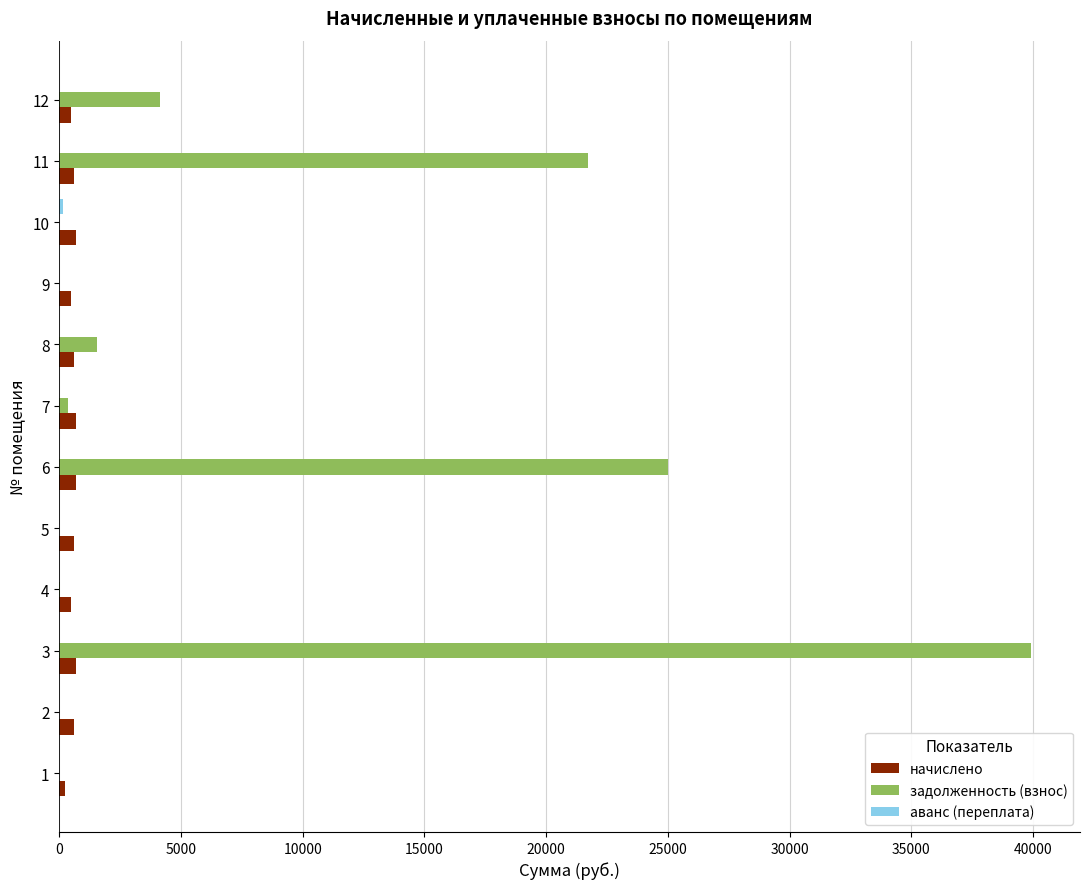

Which series changed the most between 4 and 6?

задолженность (взнос)